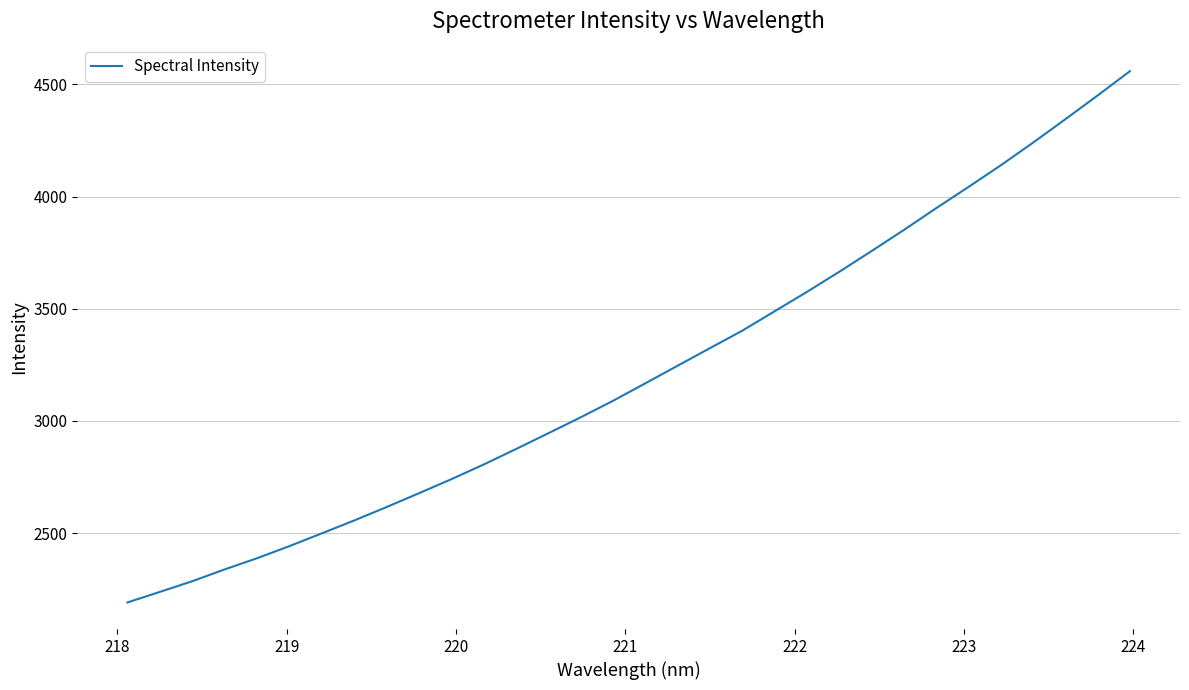

What is the minimum value shown in the chart?

2191.2